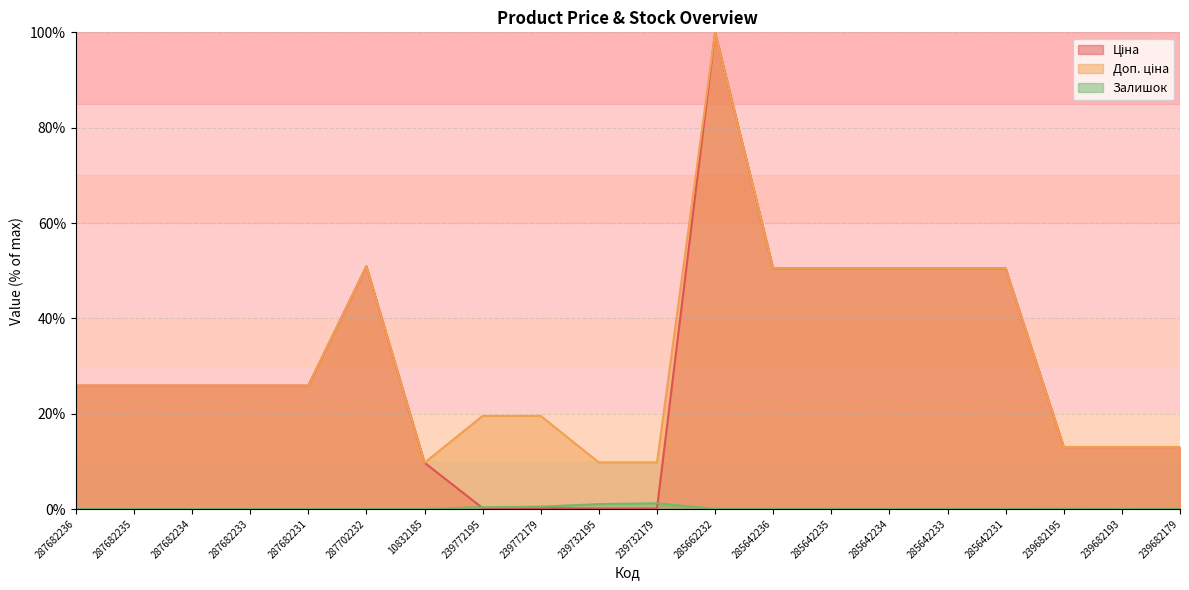

How many lines are shown in the chart?

3